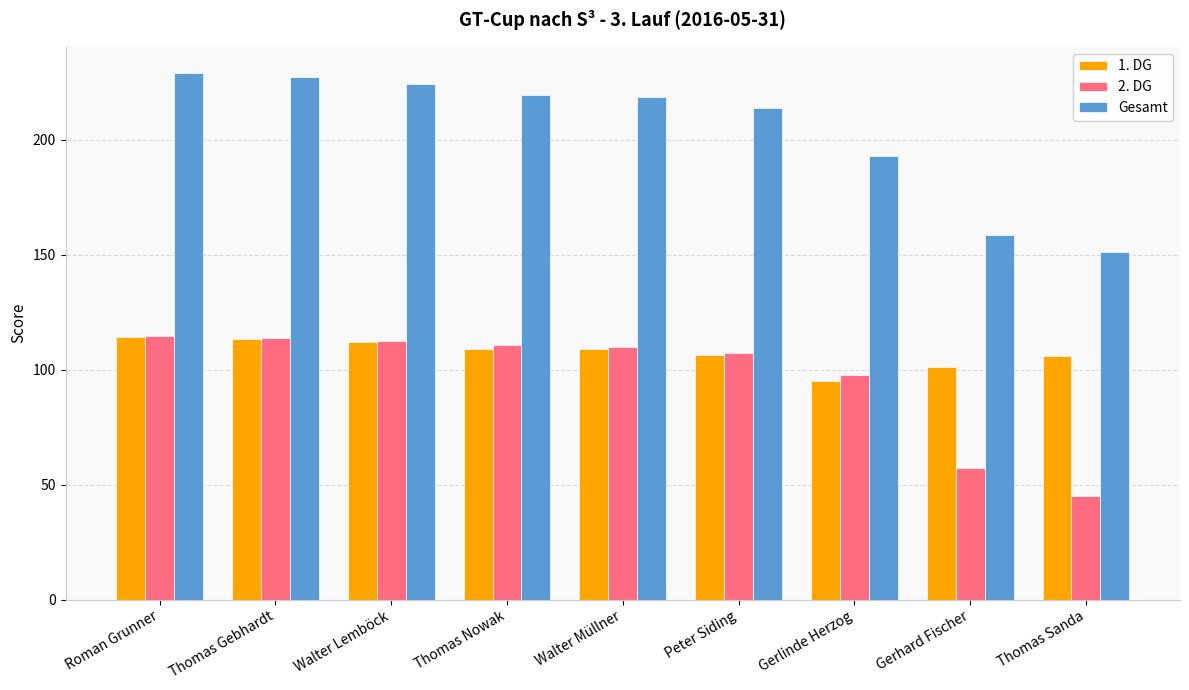

What value does the Gesamt series have at Thomas Sanda?

151.3